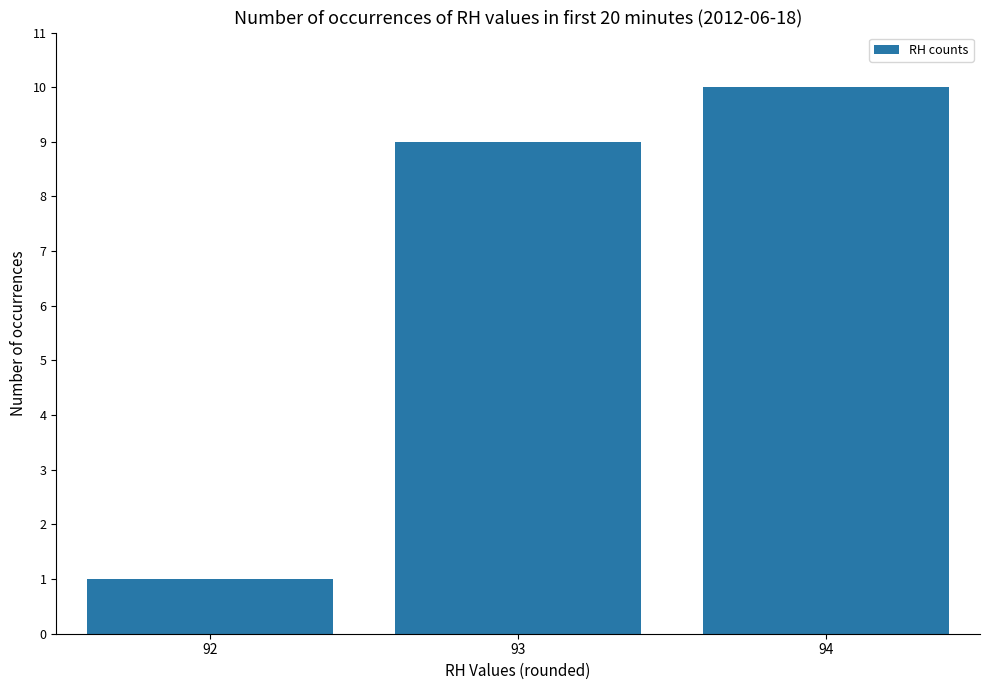

Reading right to left, what are all the values shown in this chart?

94=10	93=9	92=1